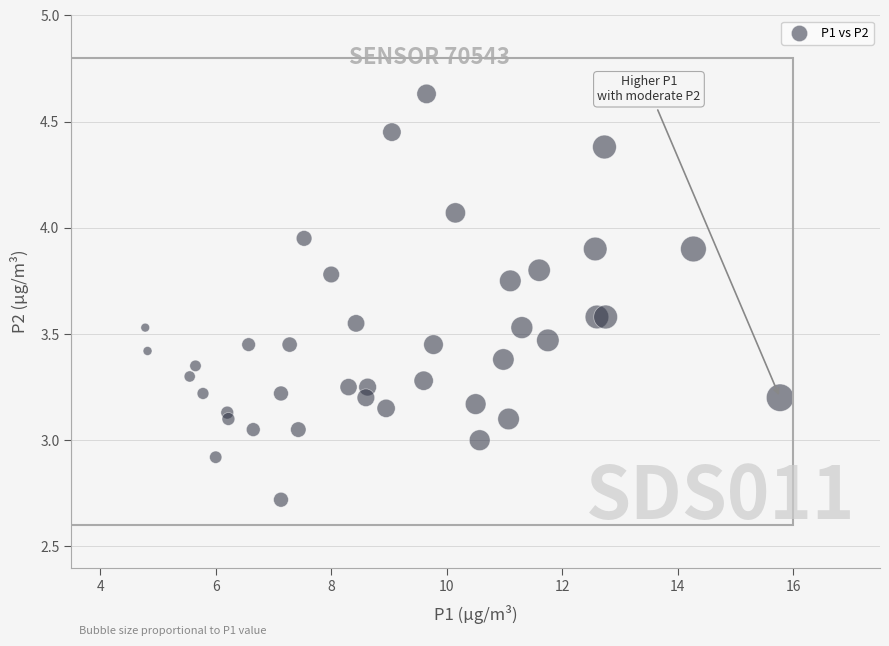

What is the range of Y values (max minus min)?

1.9